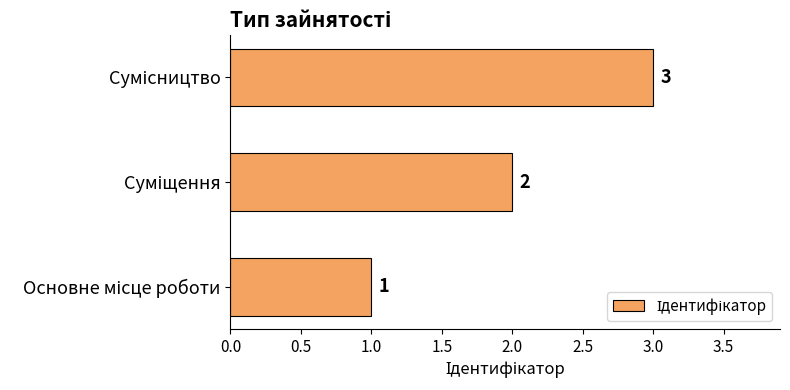

What is the sum of all values?

6